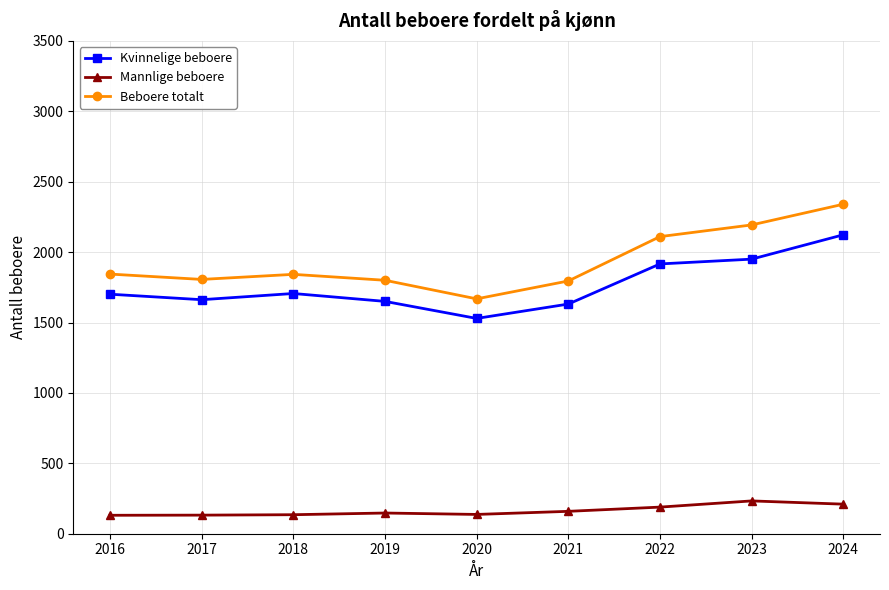

What is the sum of all Beboere totalt values?

17398